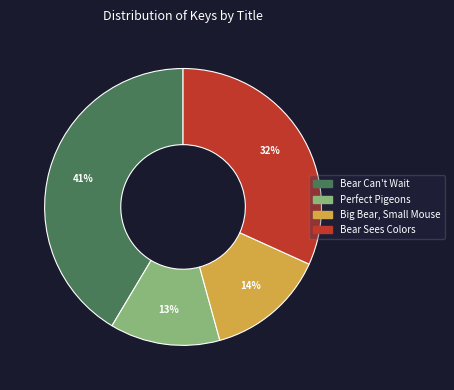

To the nearest percent, what is the combined percentage of Bear Sees Colors and Perfect Pigeons?

45%